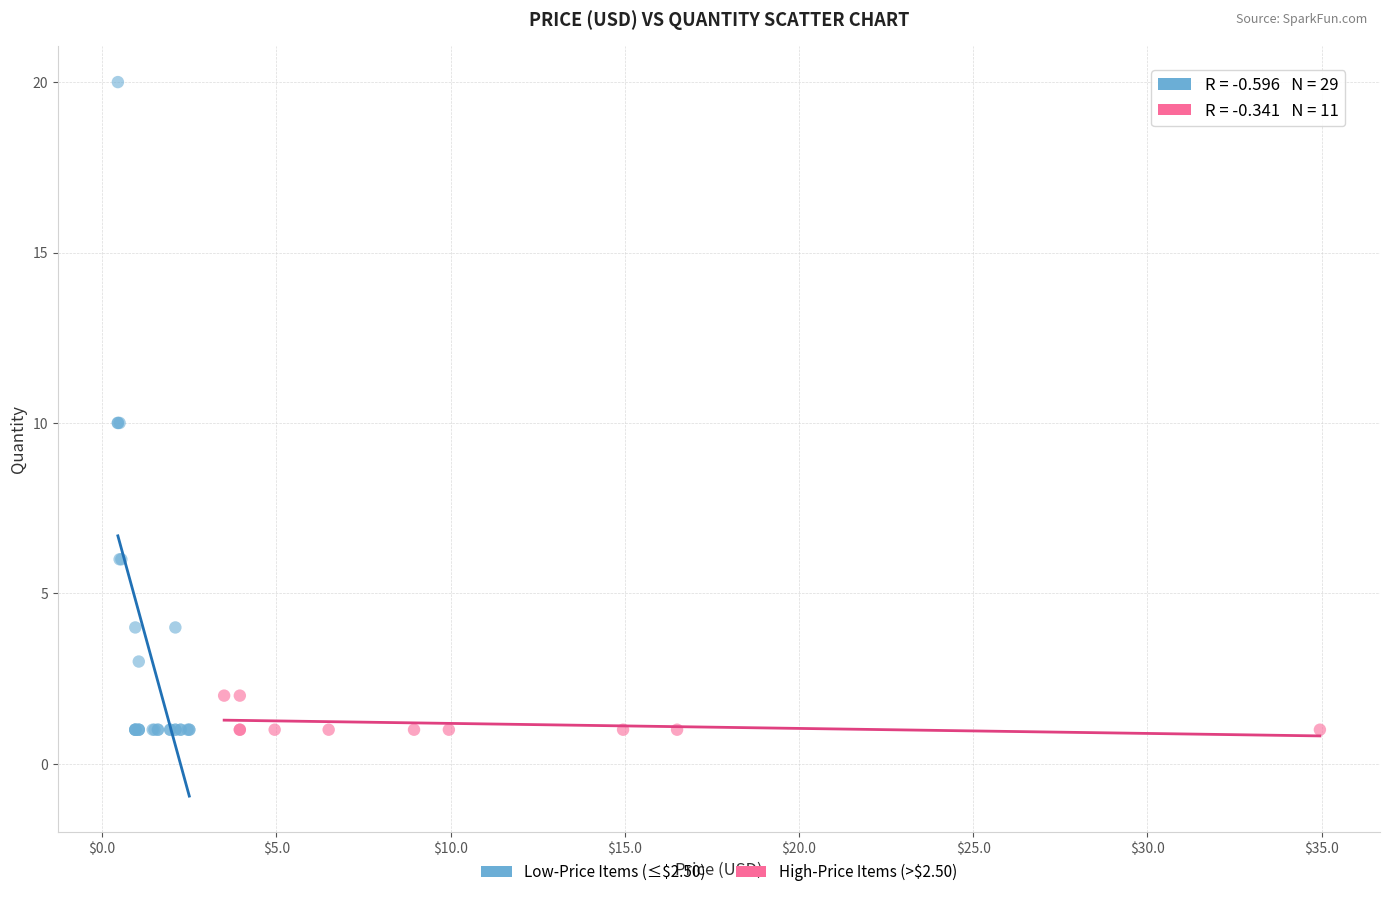

Which series has the largest Y range (max minus min)?

Low-Price Items (≤$2.50)